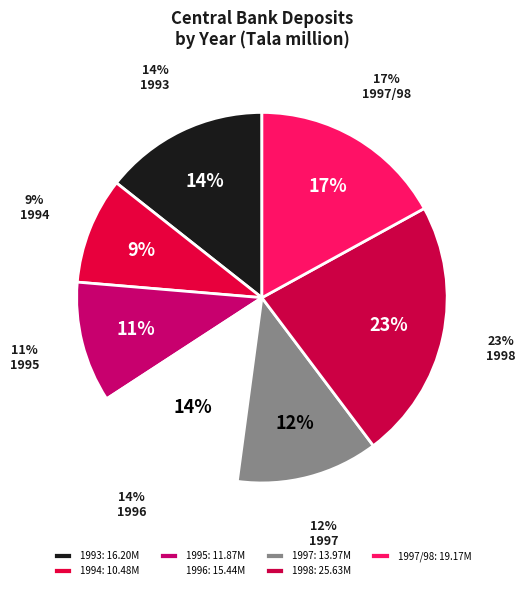

What is the change in value from 1993 to 1997?

-2.2